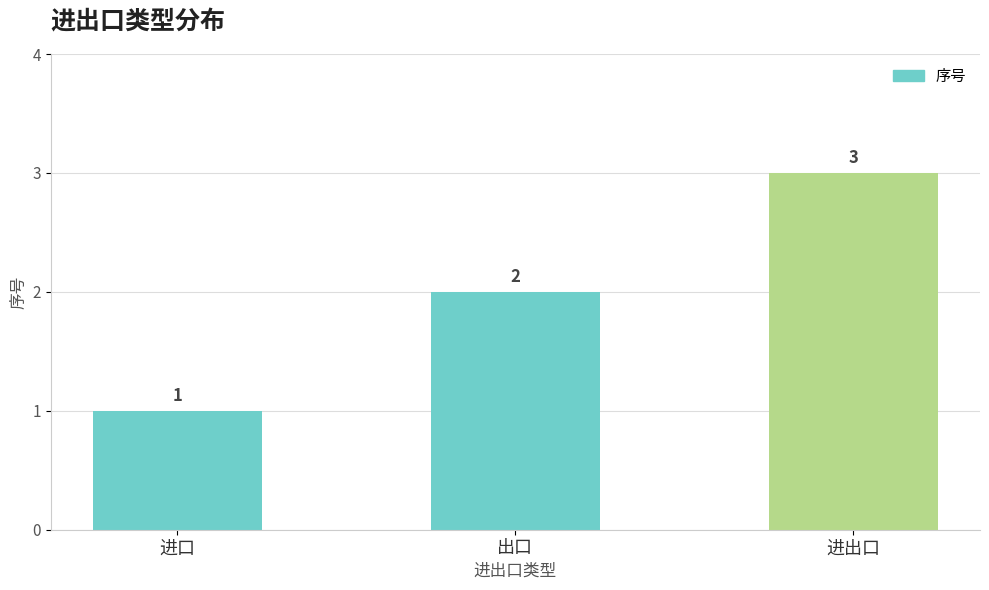

Count the values in the range 1 to 3.

3